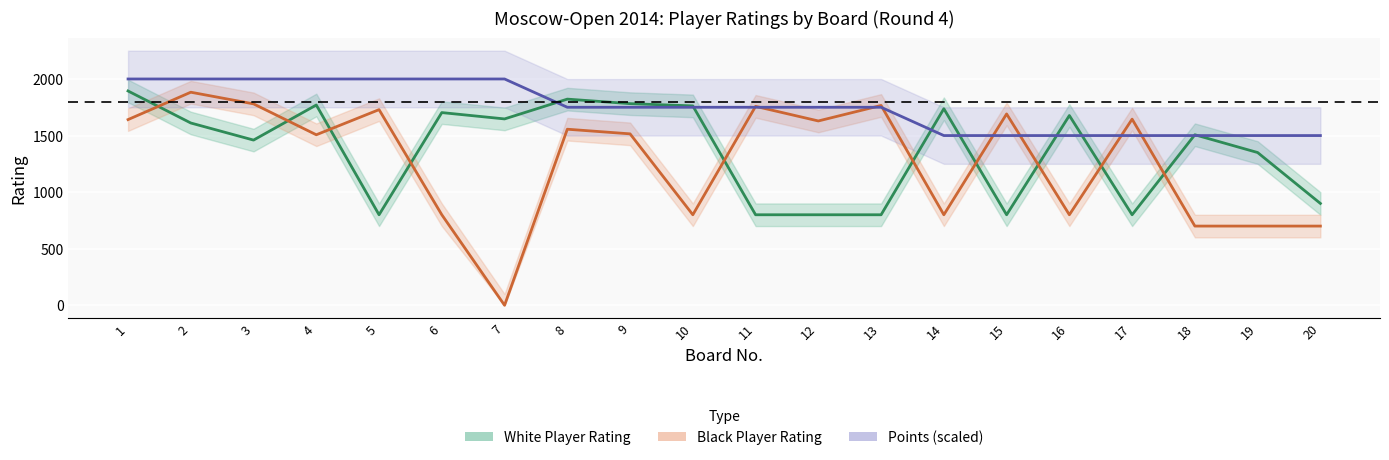

Between 13 and 15, which is larger?

13